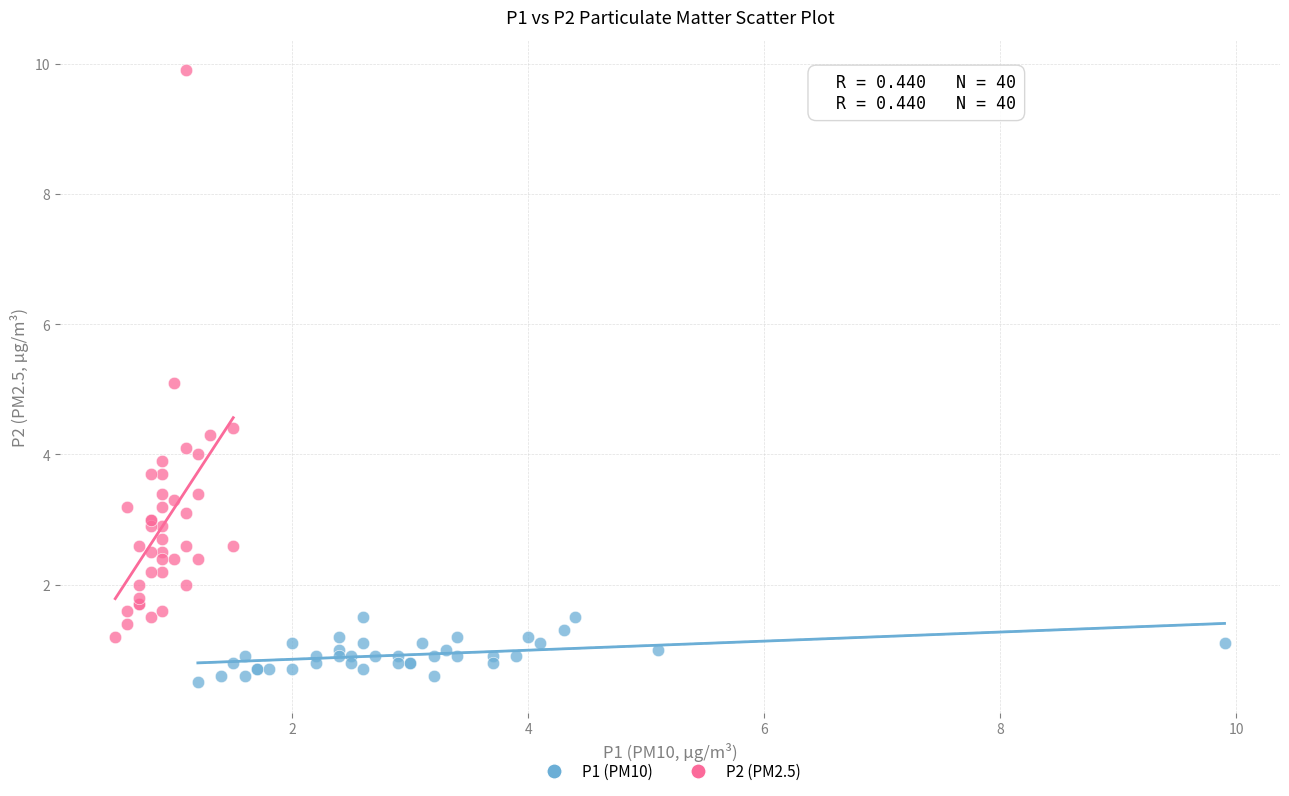

Which series has the largest Y range (max minus min)?

P2 (PM2.5)